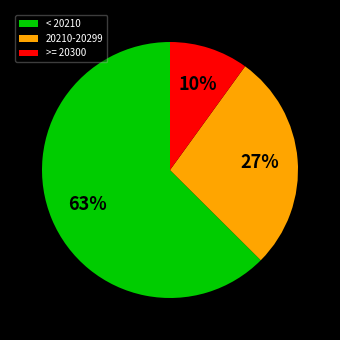

Rank the categories by value from lowest to highest.

>= 20300, 20210-20299, < 20210